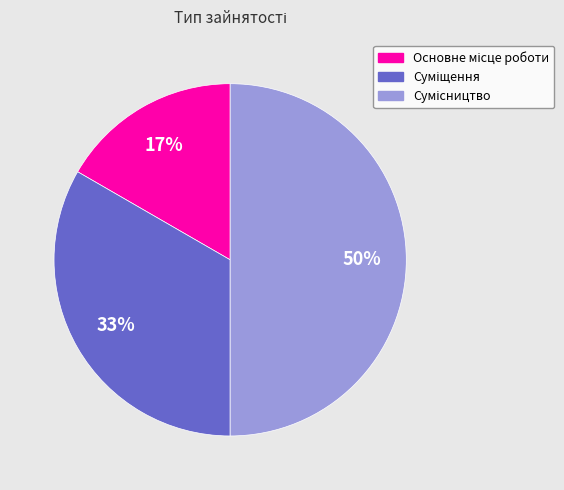

To the nearest percent, what is the difference between the largest and smallest slice percentages?

33%